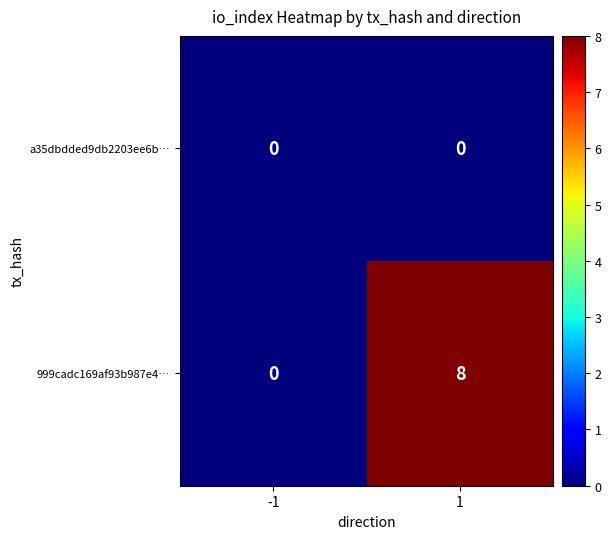

List the series in order of their peak value, lowest first.

a35dbdded9db2203ee6b…, 999cadc169af93b987e4…